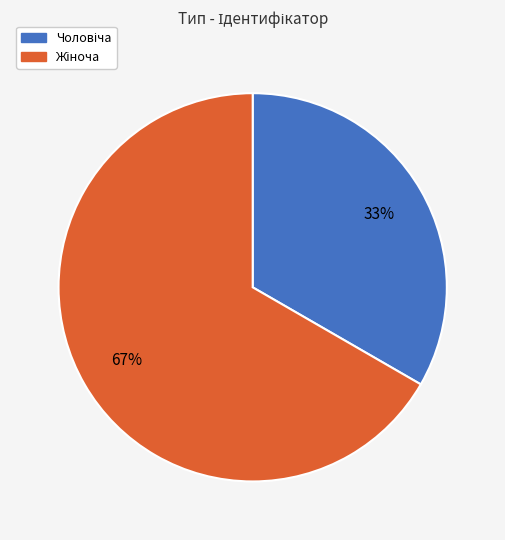

Does any single category account for the majority?

Yes